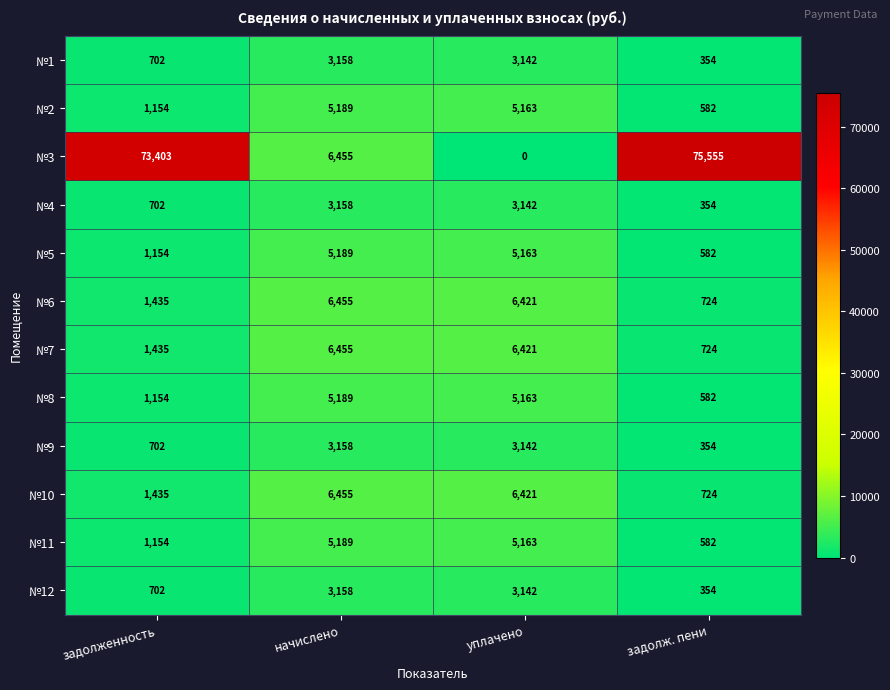

Which label corresponds to the smallest value in the chart?

уплачено